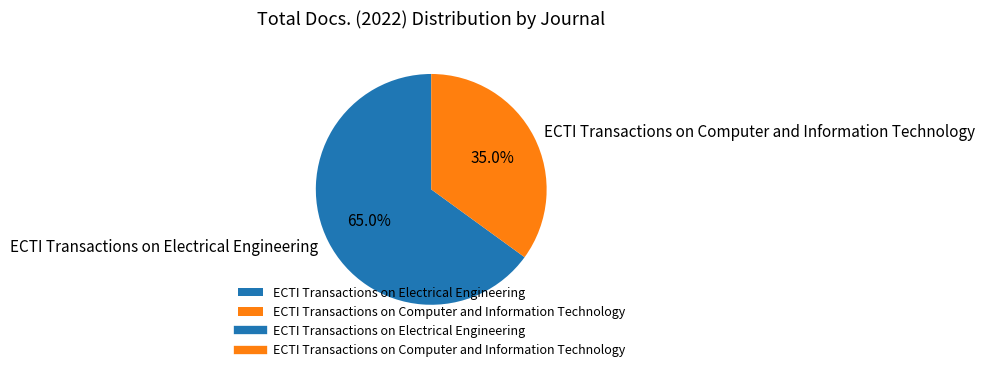

To the nearest percent, what is the average slice percentage?

50%